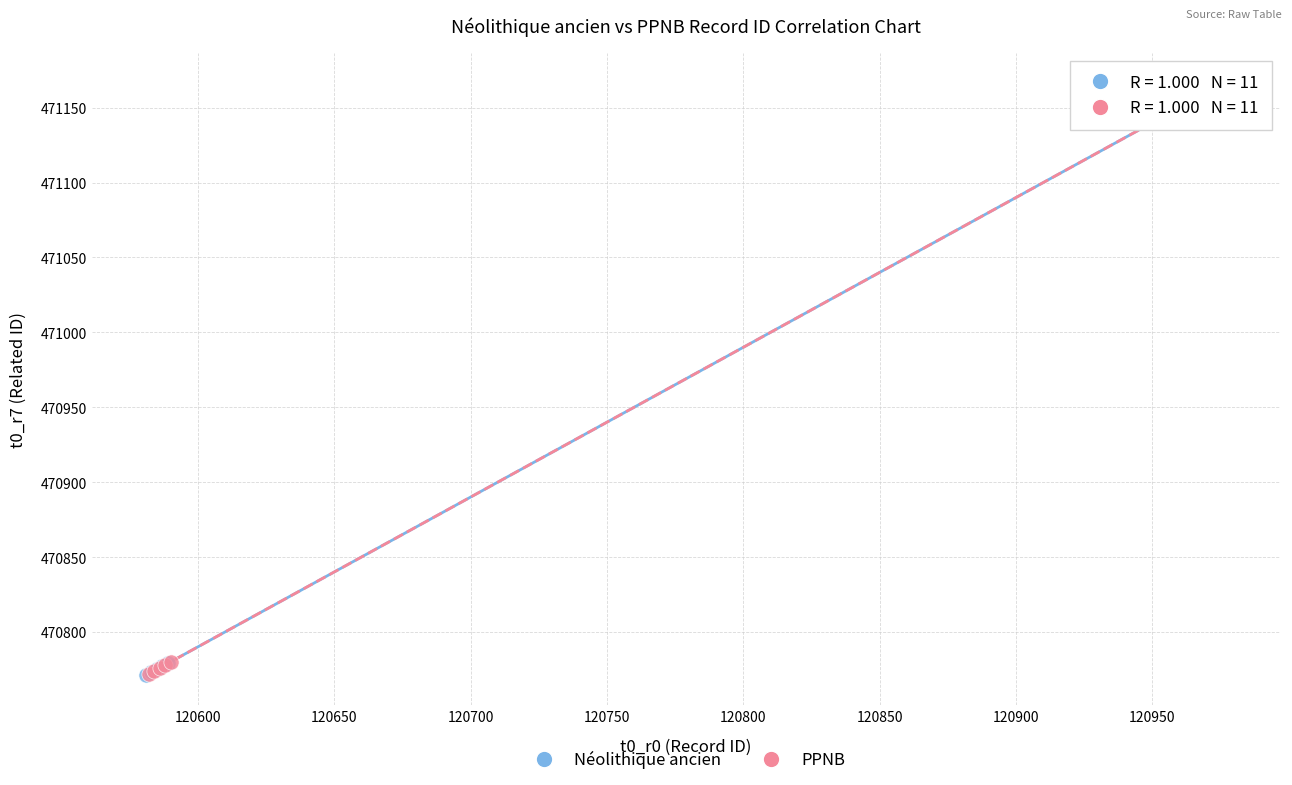

What are all the series names shown in the legend?

Néolithique ancien, PPNB